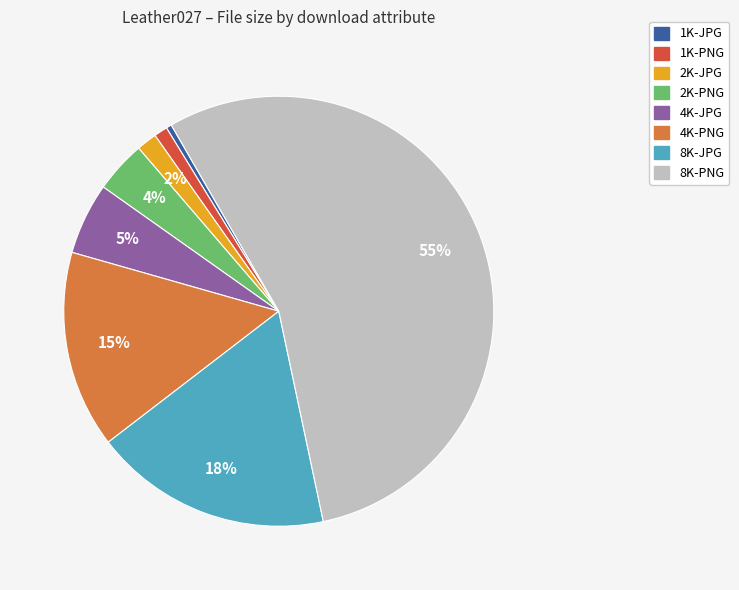

To the nearest percent, what is the difference between the largest and smallest slice percentages?

55%